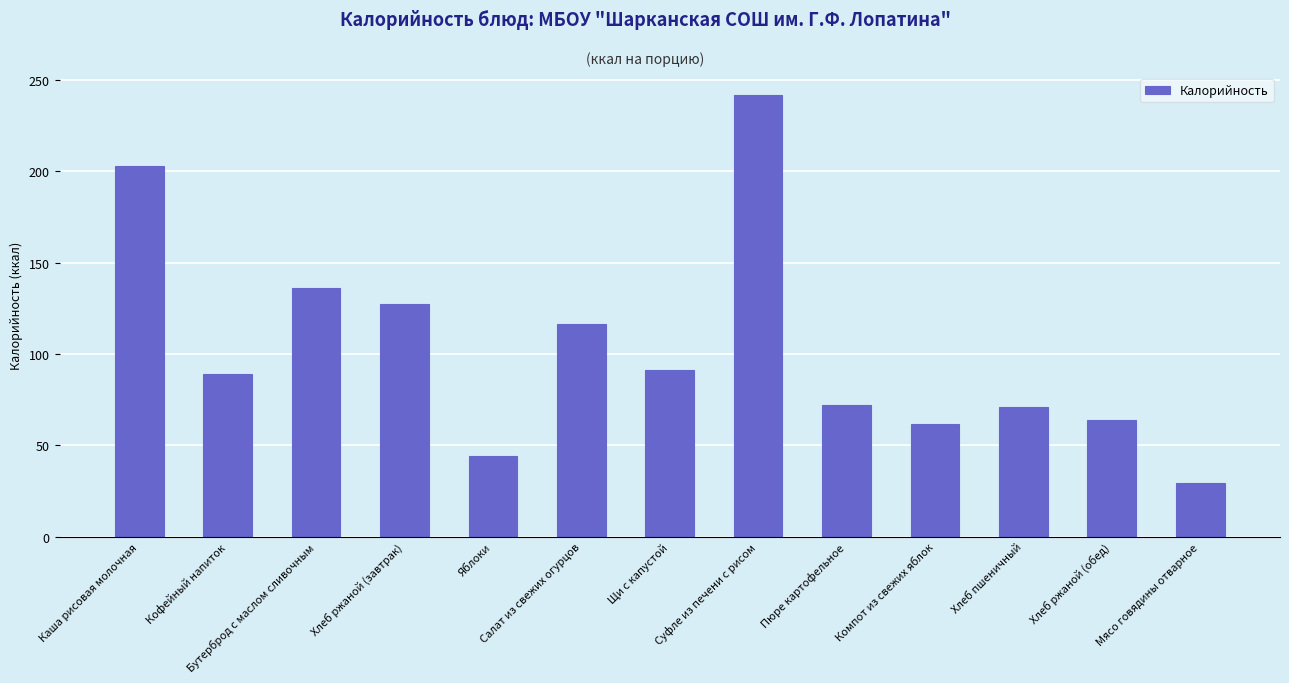

How many series are shown in this chart?

1